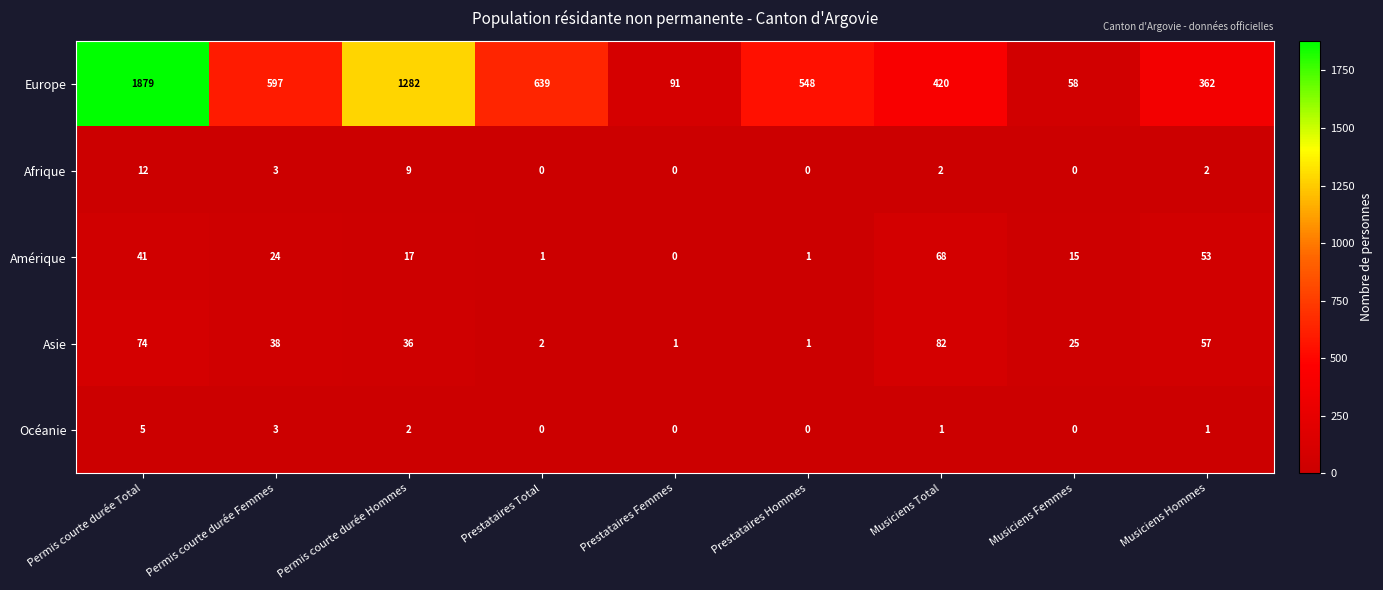

What is the highest value of the Asie series?

82